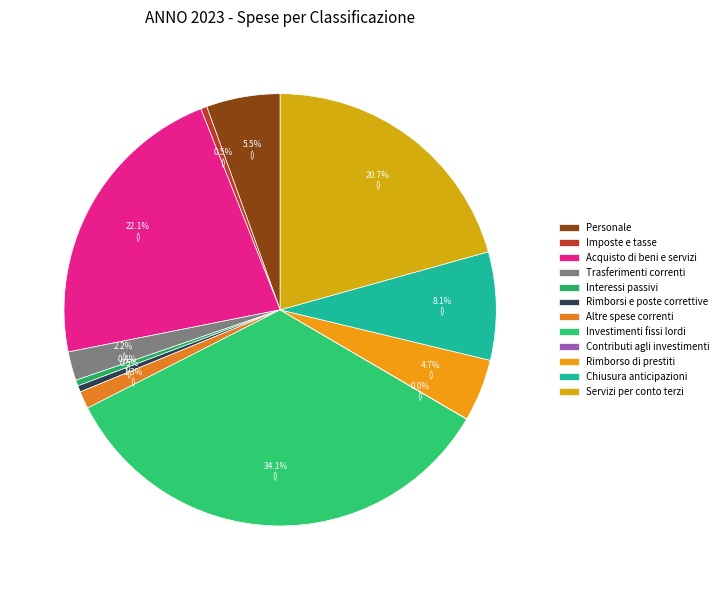

Count the number of slices in the pie.

12